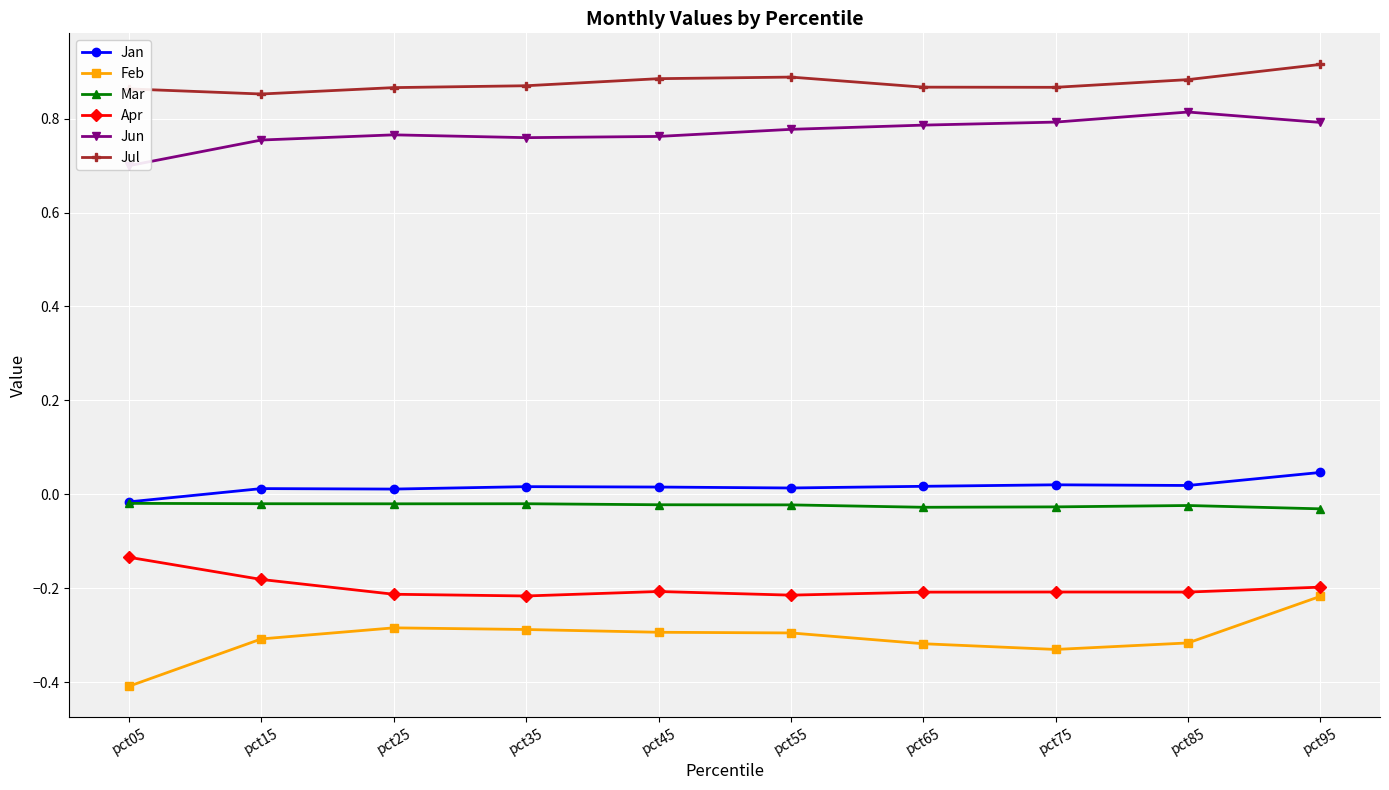

True or false: Jun and Mar cross at least once.

False